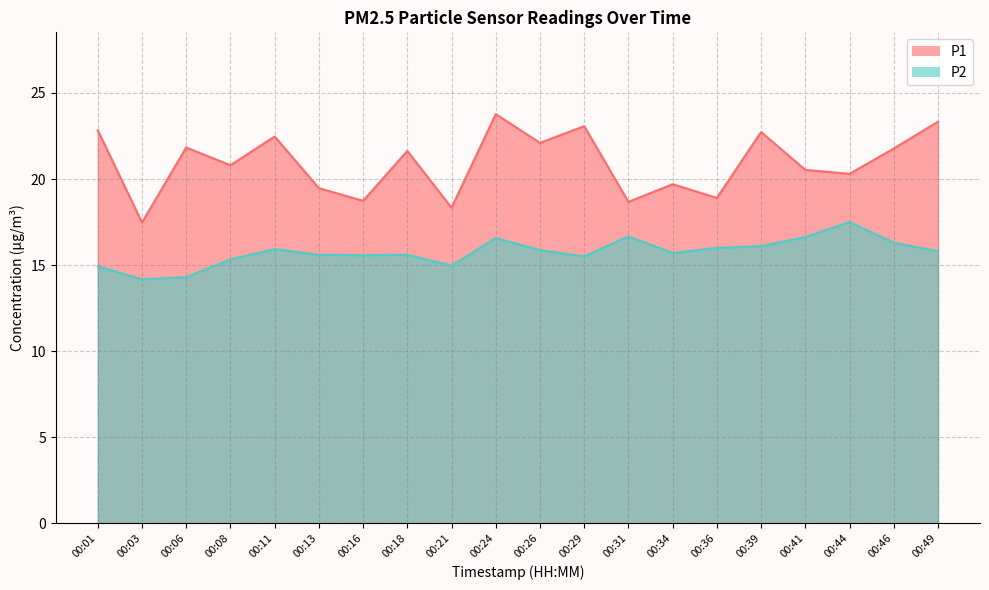

Reading left to right, what are all the values shown in this chart?

P1: 00:01=22.8	00:03=17.5	00:06=21.8	00:08=20.8	00:11=22.5	00:13=19.5	00:16=18.7	00:18=21.6	00:21=18.3	00:24=23.8	00:26=22.1	00:29=23.1	00:31=18.7	00:34=19.7	00:36=18.9	00:39=22.7	00:41=20.5	00:44=20.3	00:46=21.8	00:49=23.3
P2: 00:01=14.9	00:03=14.2	00:06=14.3	00:08=15.3	00:11=15.9	00:13=15.6	00:16=15.6	00:18=15.6	00:21=15.0	00:24=16.6	00:26=15.9	00:29=15.5	00:31=16.7	00:34=15.7	00:36=16.0	00:39=16.1	00:41=16.6	00:44=17.5	00:46=16.3	00:49=15.8